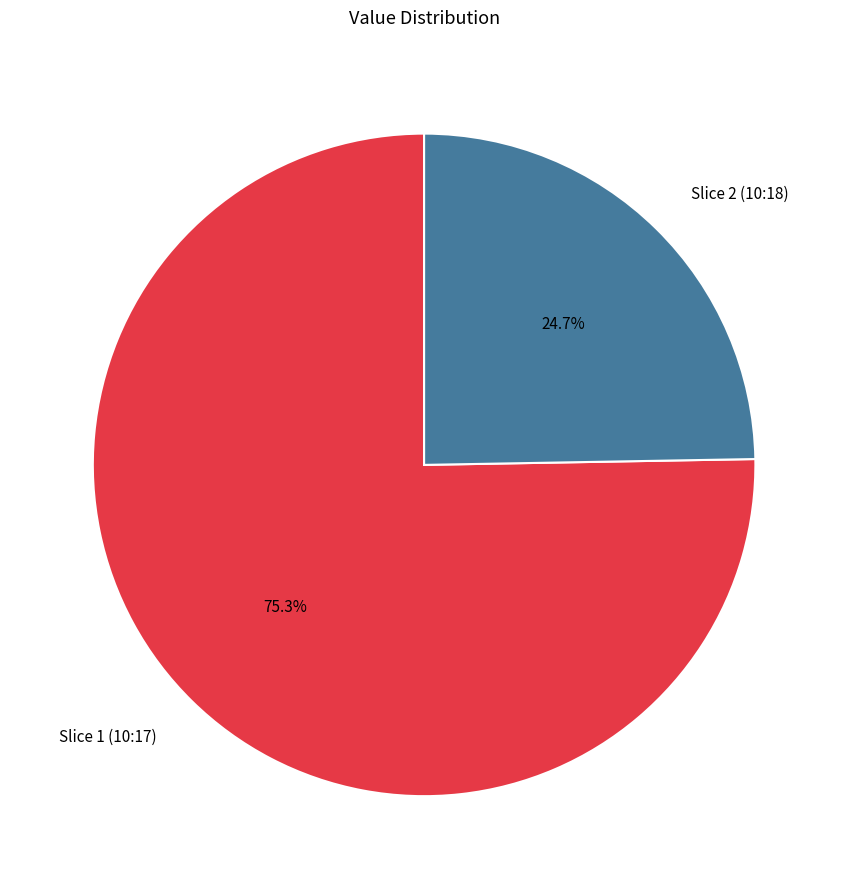

Which slice is the smallest?

Slice 2 (10:18)